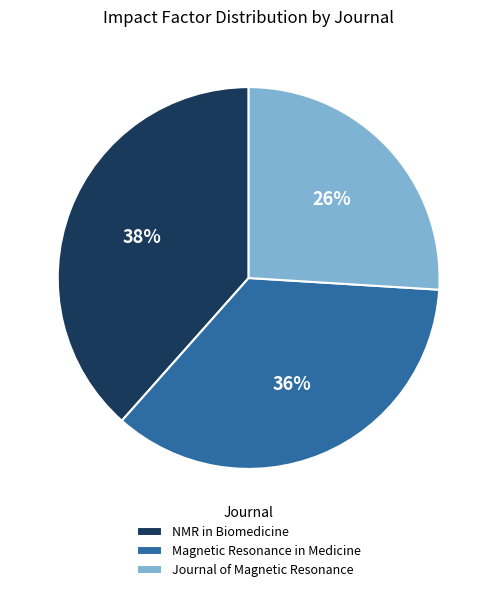

Is there any slice that represents more than half of the pie?

No